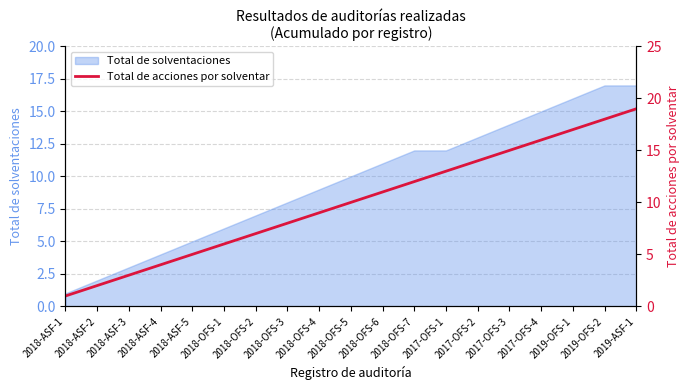

Reading left to right, what are all the values shown in this chart?

2018-ASF-1=1	2018-ASF-2=2	2018-ASF-3=3	2018-ASF-4=4	2018-ASF-5=5	2018-OFS-1=6	2018-OFS-2=7	2018-OFS-3=8	2018-OFS-4=9	2018-OFS-5=10	2018-OFS-6=11	2018-OFS-7=12	2017-OFS-1=13	2017-OFS-2=14	2017-OFS-3=15	2017-OFS-4=16	2019-OFS-1=17	2019-OFS-2=18	2019-ASF-1=19